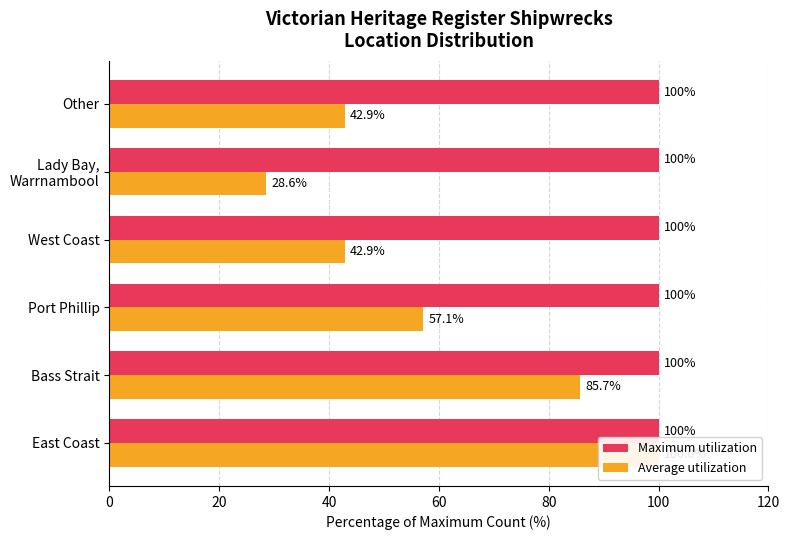

Which series changed the most between 0 and 40?

Average utilization